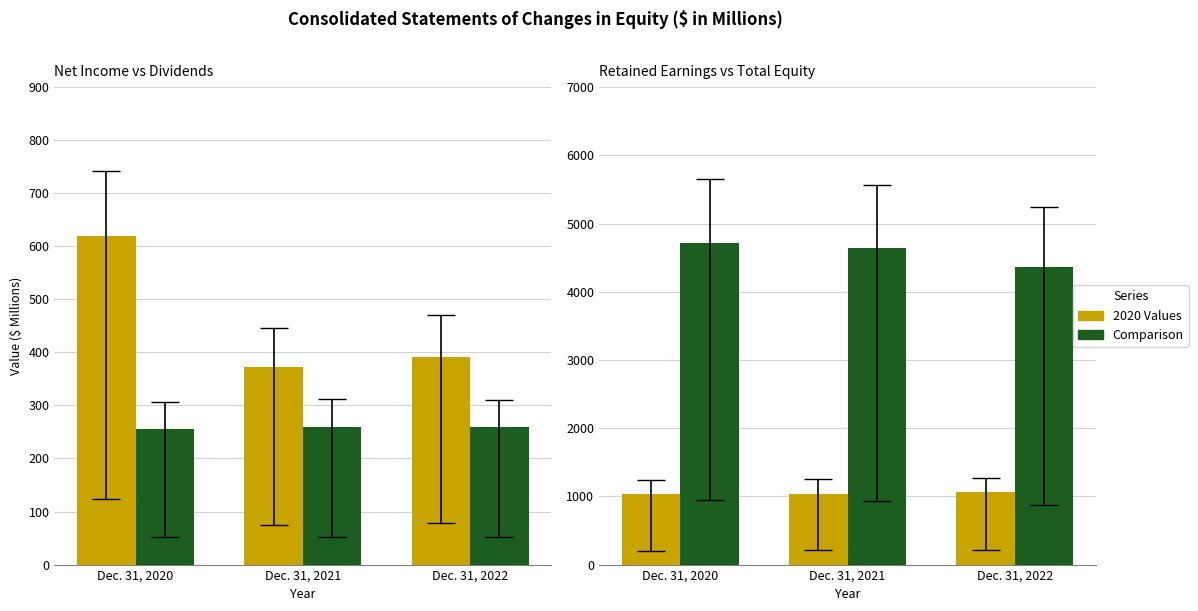

At which category does the chart reach its minimum across all series?

Dec. 31, 2020